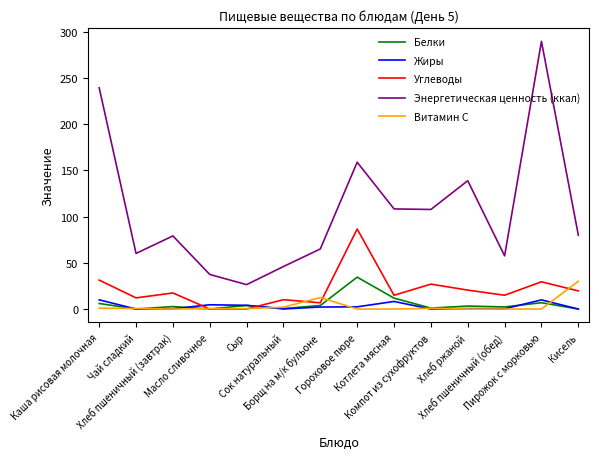

Does the chart have visible grid lines?

No